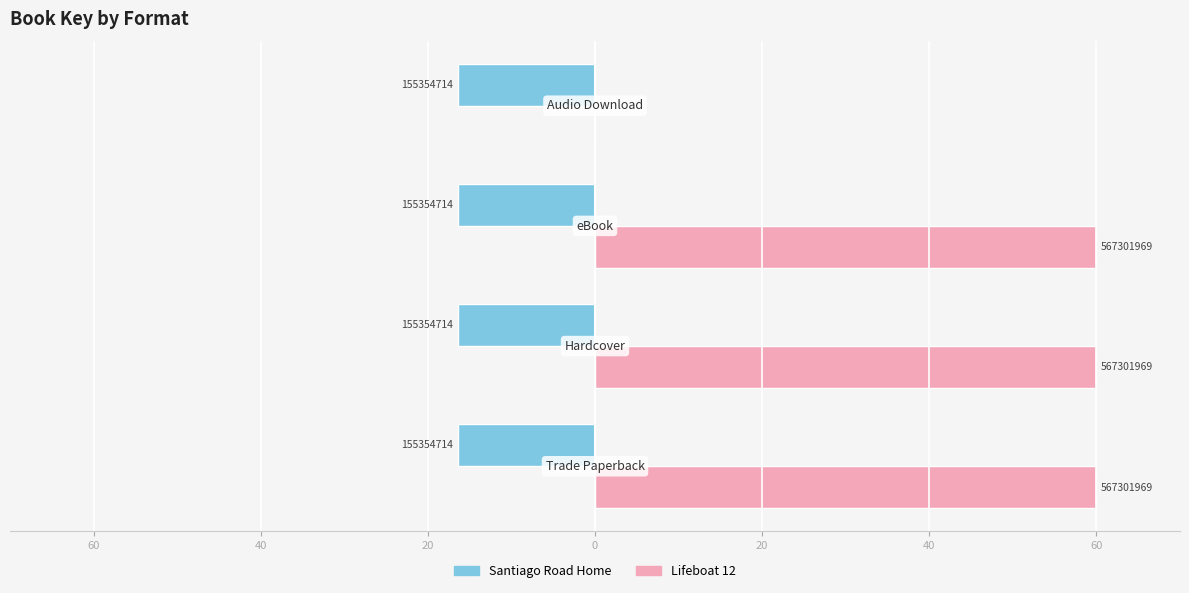

Reading right to left, list all the values displayed in this chart.

Santiago Road Home: 0.3	0.3	0.3	0.3
Lifeboat 12: 0.0	60.0	60.0	60.0